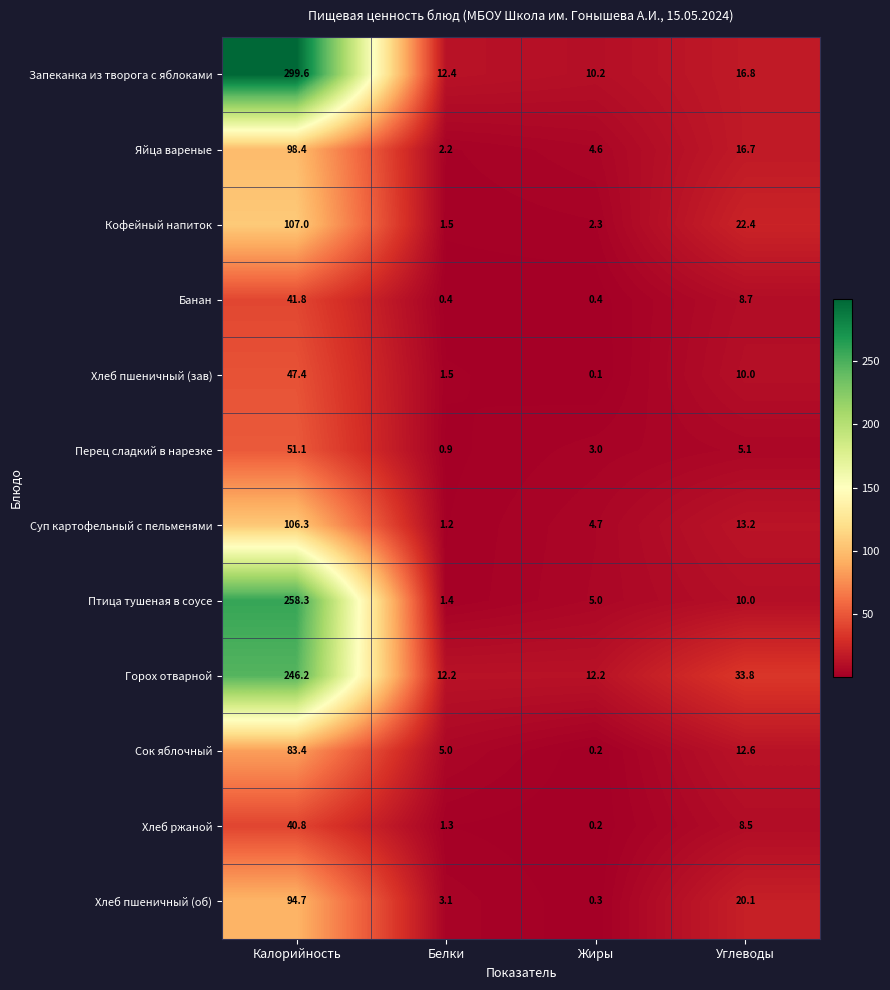

The value of Запеканка из творога с яблоками at Белки is 12.4. True or false?

True